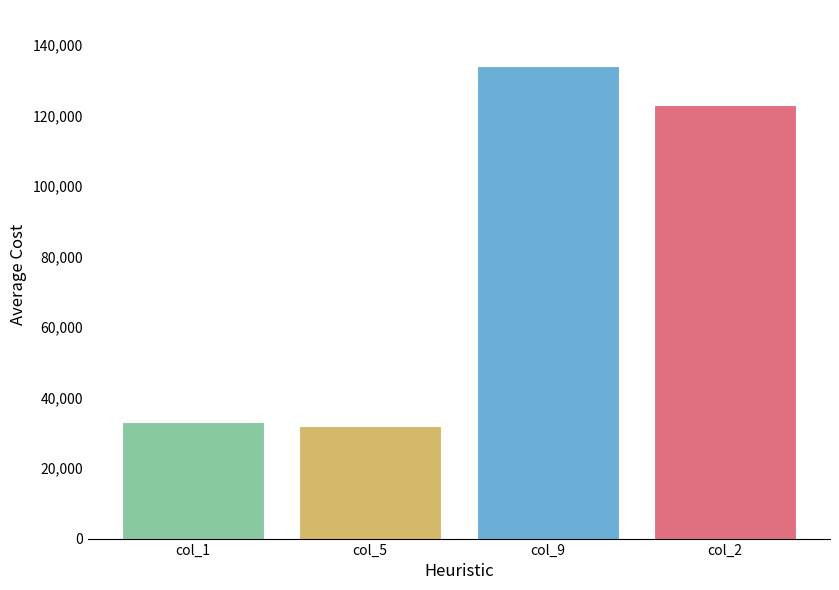

What position from the left is col_5?

2